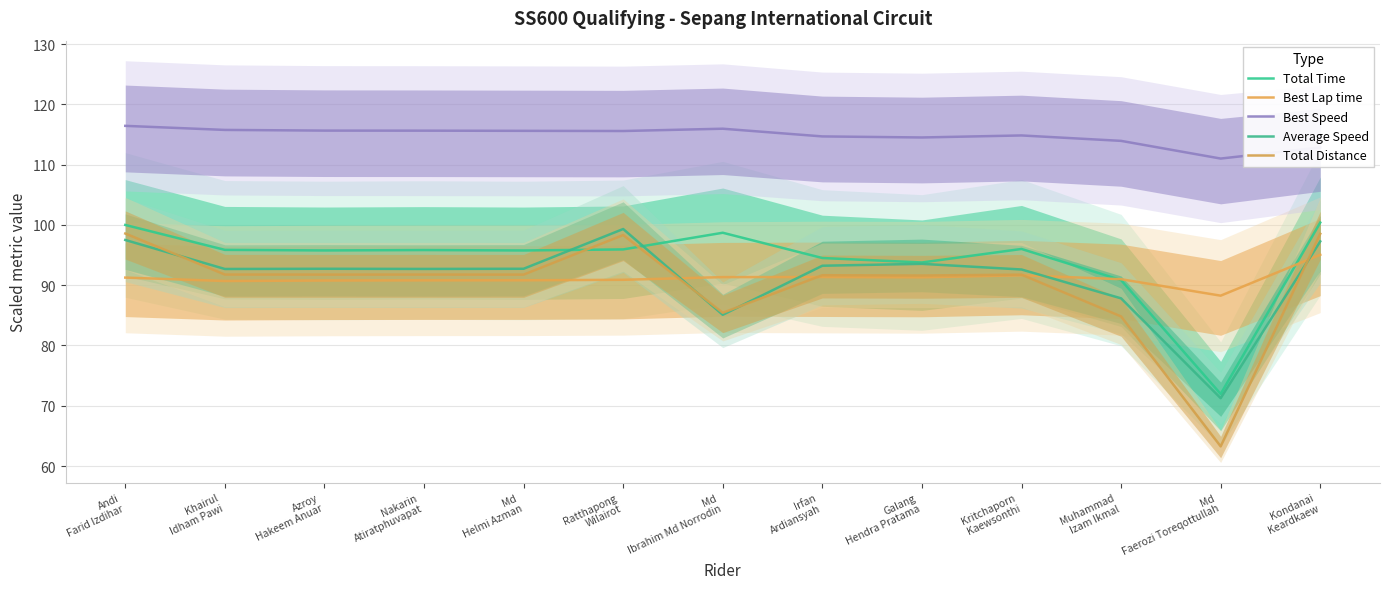

What is the sum of all Total Time values?

1225.4